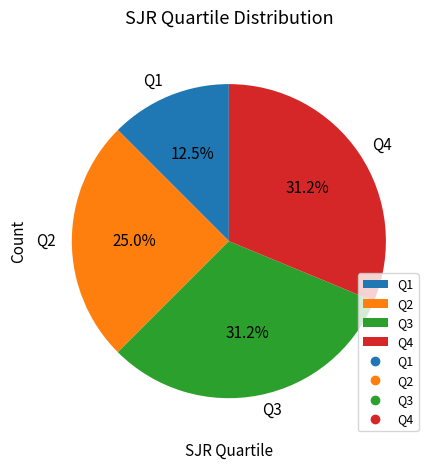

To the nearest percent, what is the difference between the Q2 and Q4 slice percentages?

6%